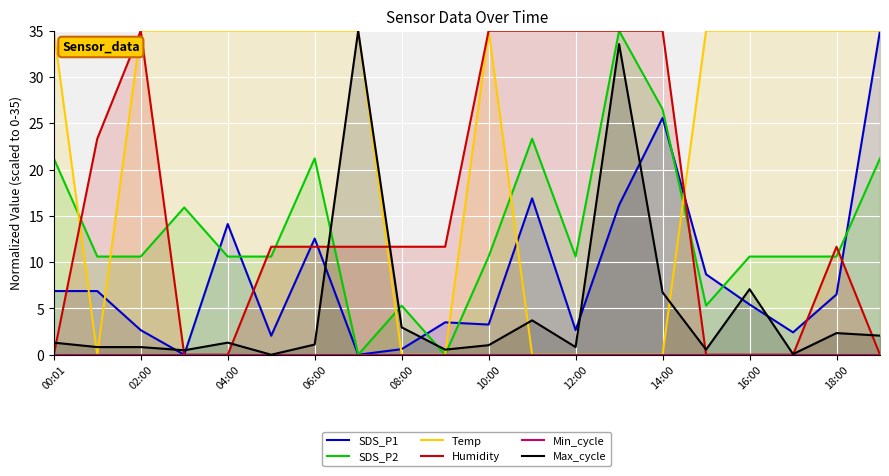

Does the chart display data point markers on the line(s)?

No